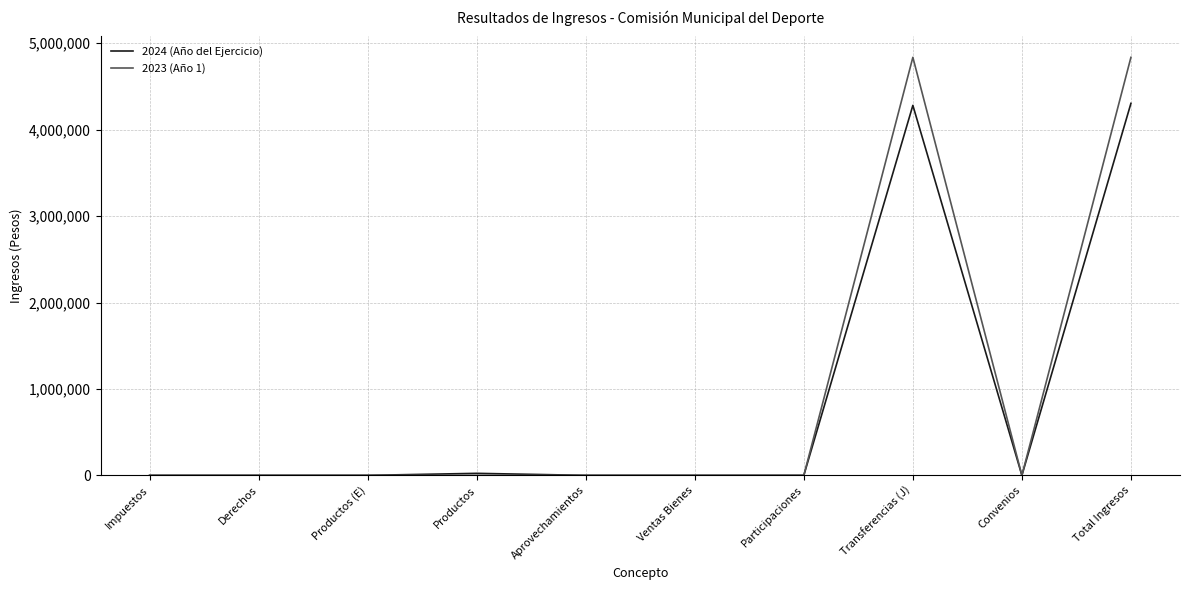

Between Aprovechamientos and Total Ingresos, which series saw the biggest shift?

2023 (Año 1)